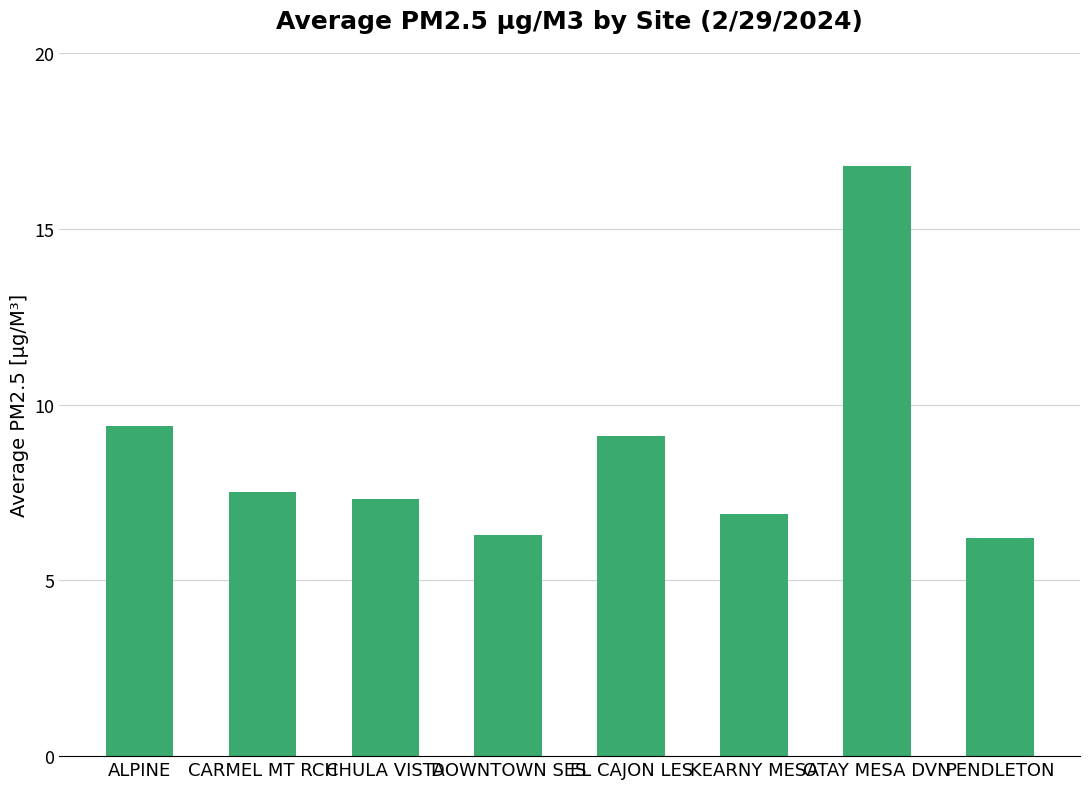

What is the label of the 2nd bar from the right?

OTAY MESA DVN